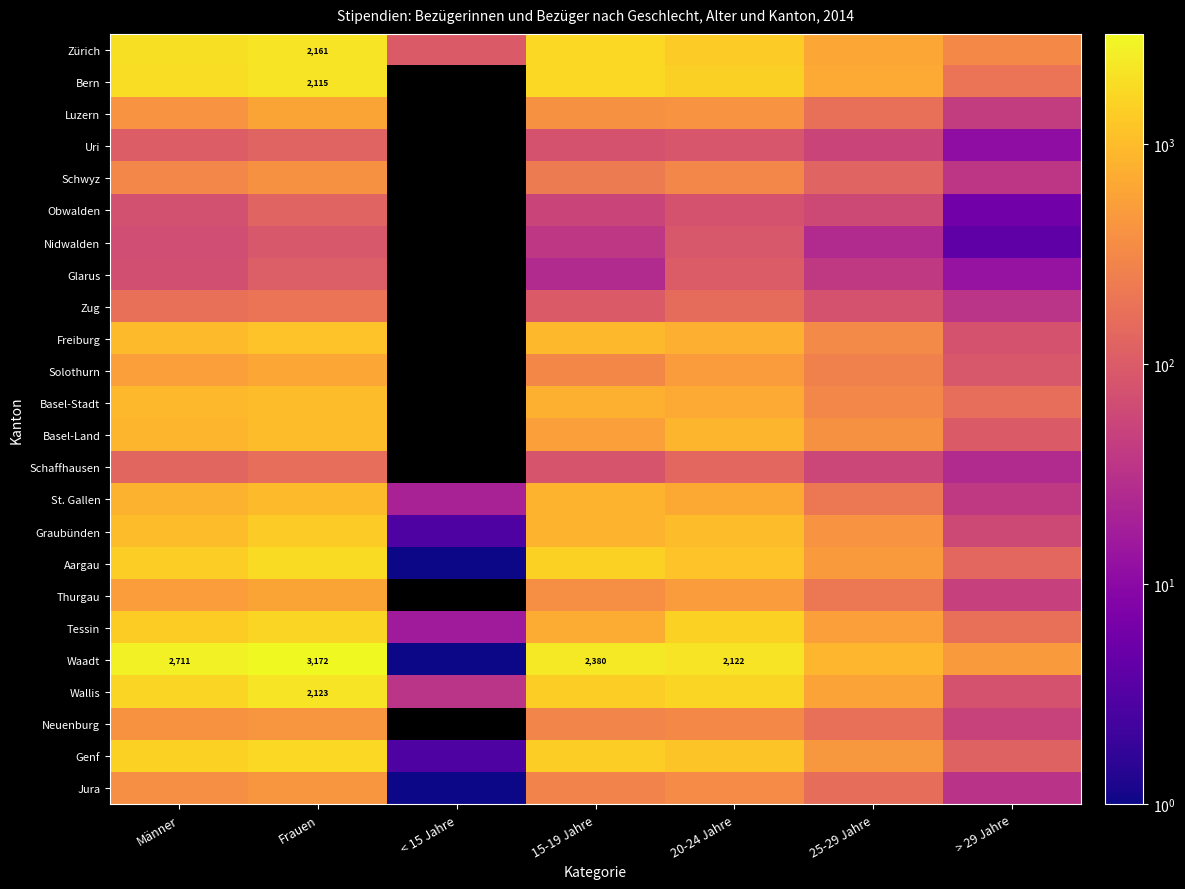

Is it true that Solothurn equals 197 at Frauen?

False